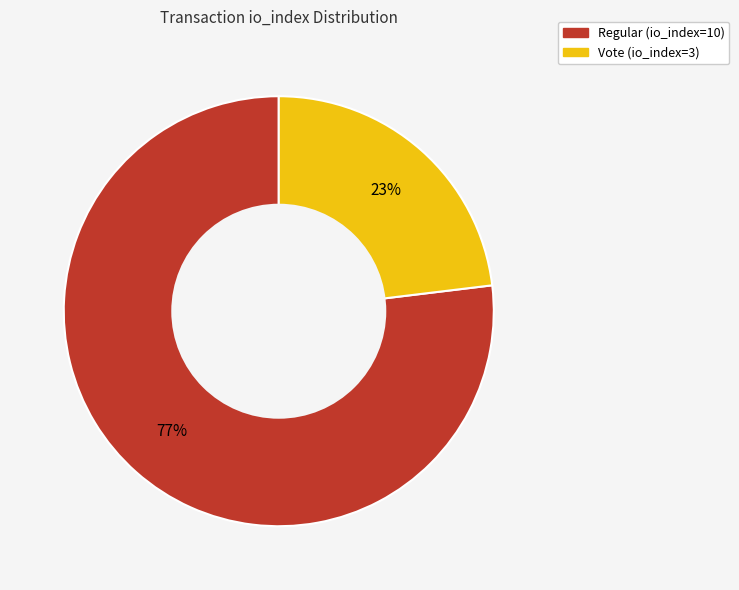

Is it true that Vote (io_index=3) is 23% of the pie?

True